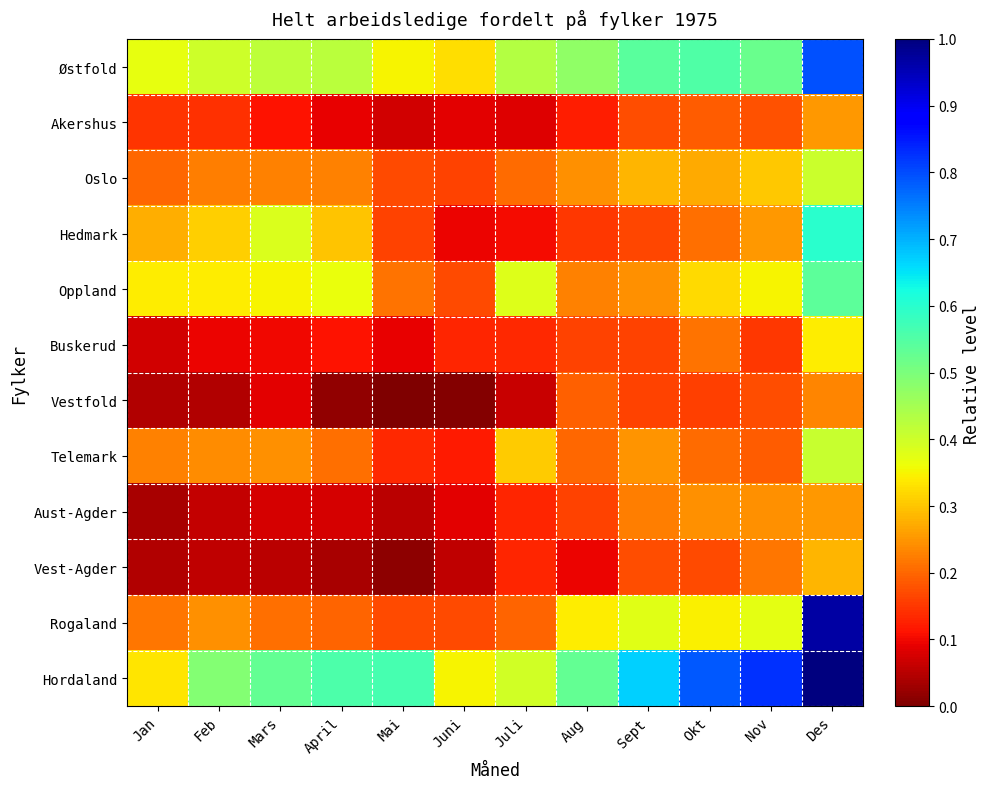

At how many categories does at least one series exceed 0?

12